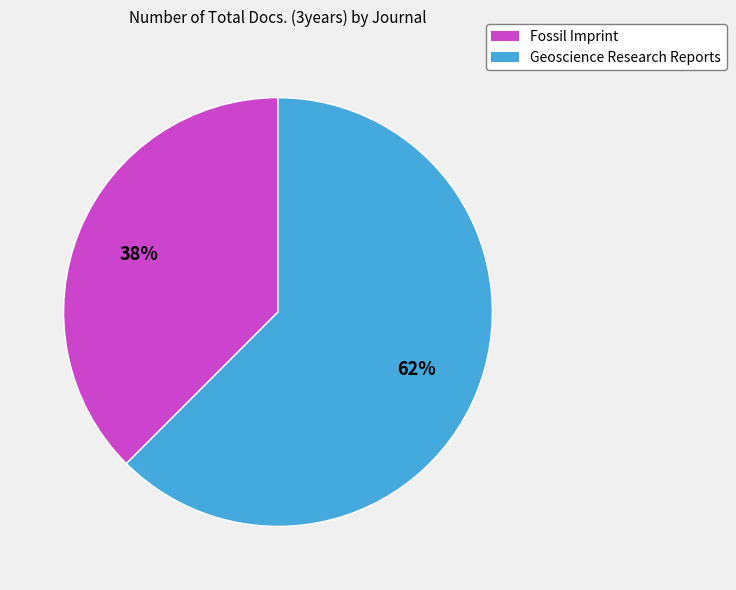

To the nearest percent, what is the combined percentage of Fossil Imprint and Geoscience Research Reports?

100%